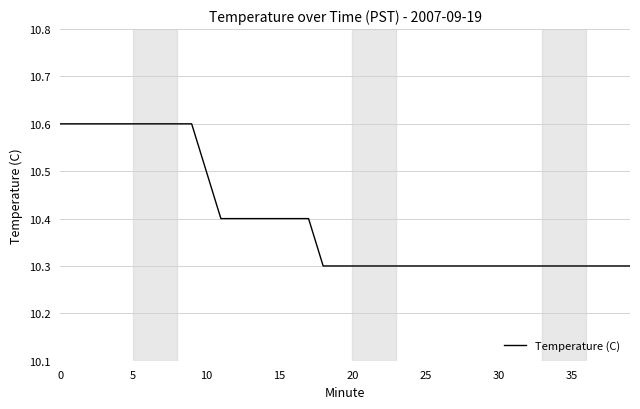

What is the smallest value displayed?

10.3